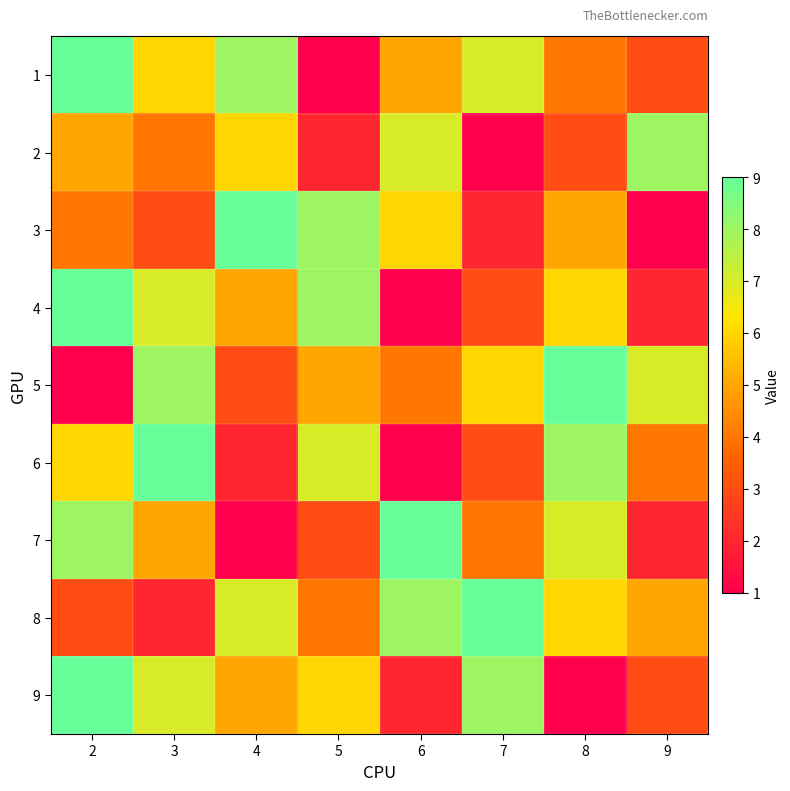

At how many categories does at least one series exceed 4?

8